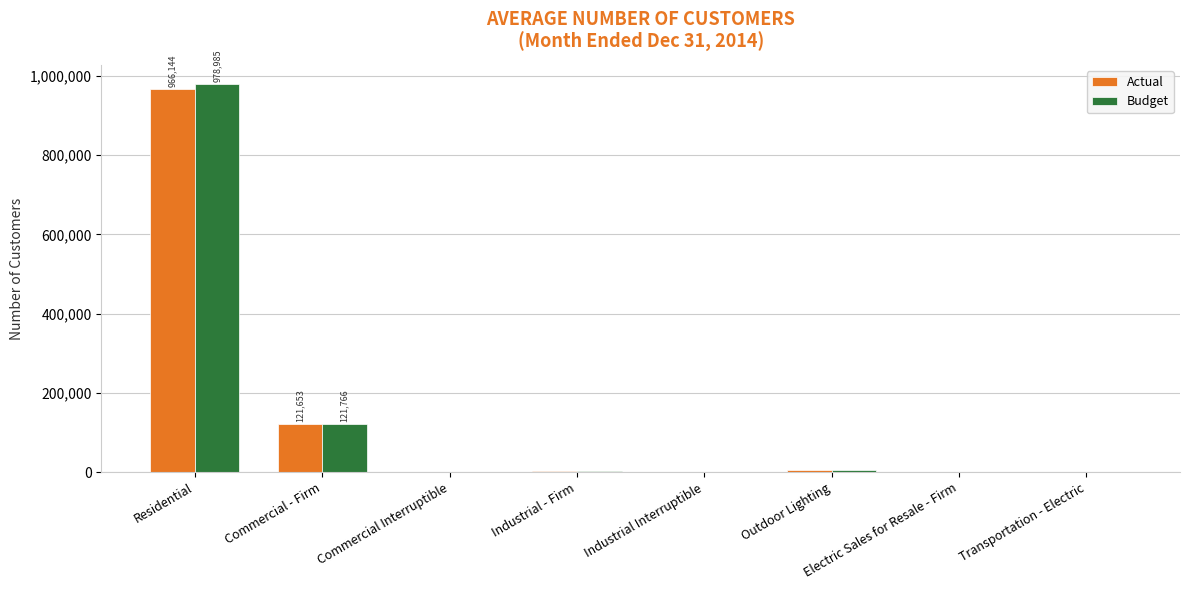

Between Residential and Industrial Interruptible, which series saw the biggest shift?

Budget